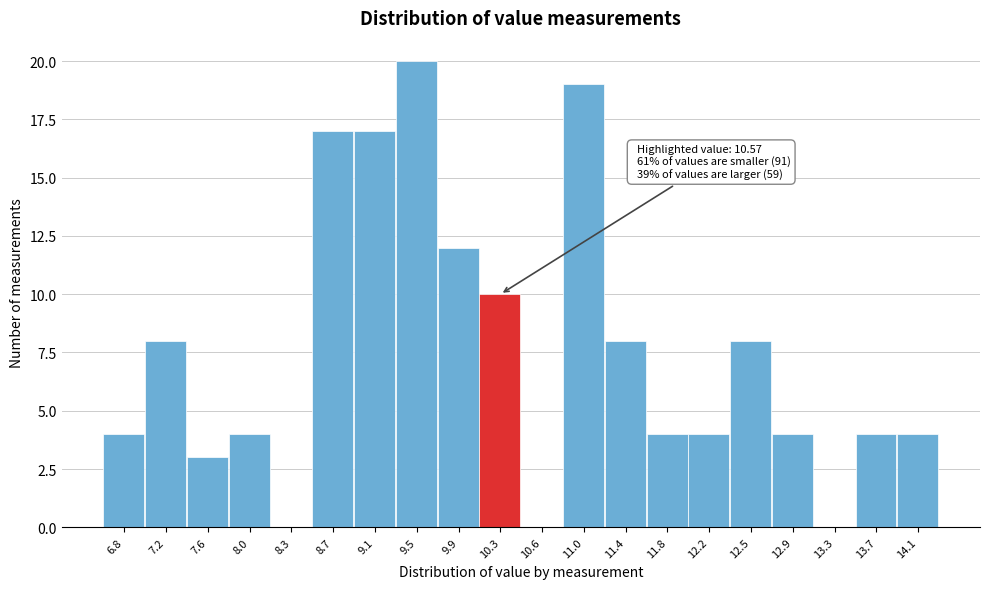

Reading left to right, transcribe all the data shown in this chart.

6.8=4	7.2=8	7.6=3	8.0=4	8.3=0	8.7=17	9.1=17	9.5=20	9.9=12	10.3=10	10.6=0	11.0=19	11.4=8	11.8=4	12.2=4	12.5=8	12.9=4	13.3=0	13.7=4	14.1=4